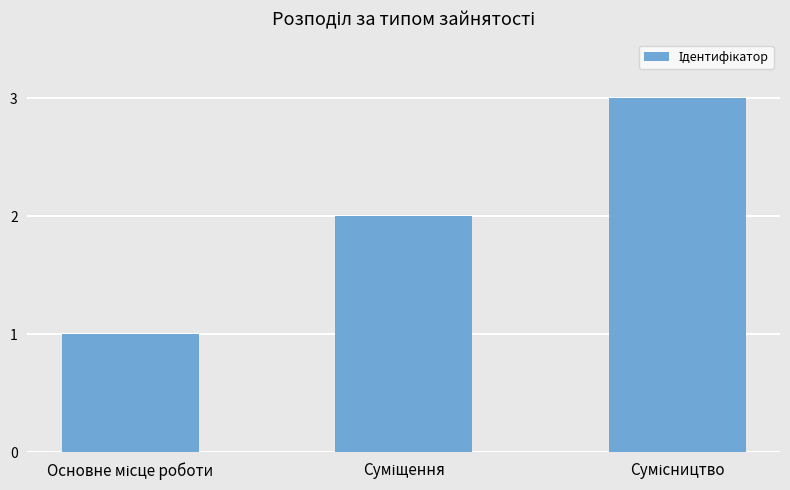

Does the chart contain stacked bars?

No